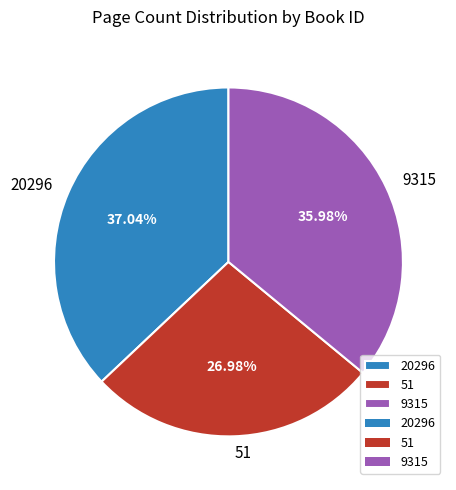

Rank the categories by value from highest to lowest.

20296, 9315, 51